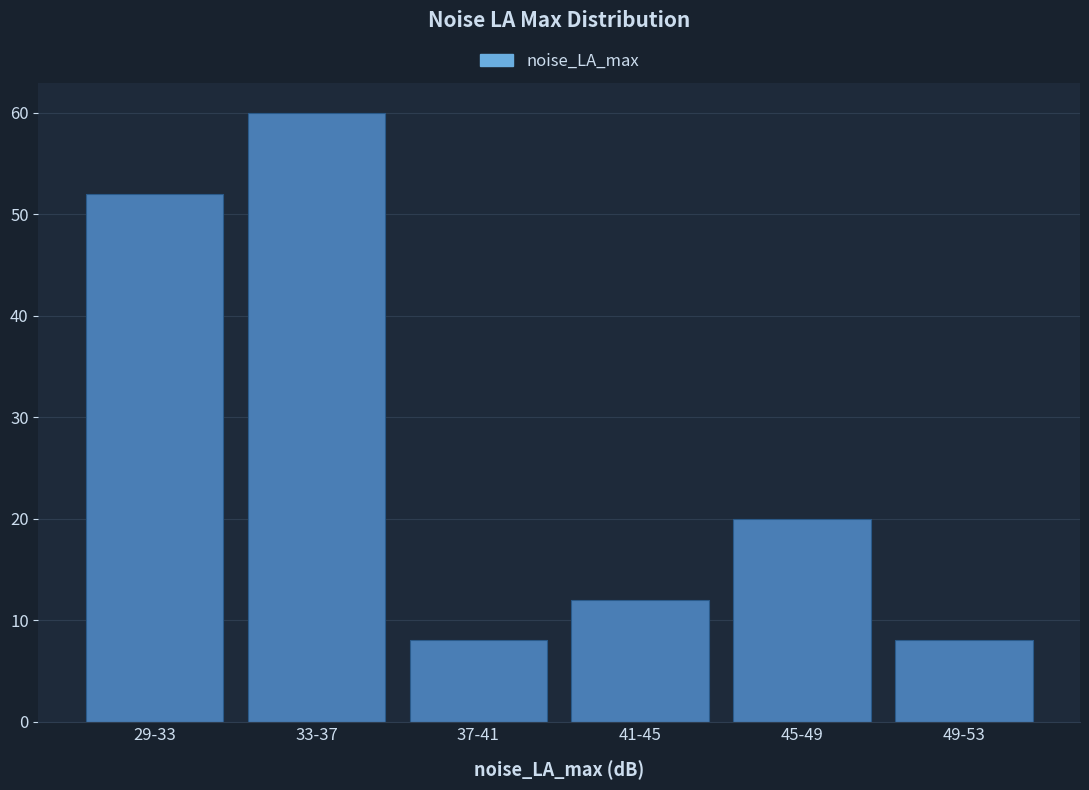

Reading left to right, transcribe all the data shown in this chart.

52	60	8	12	20	8